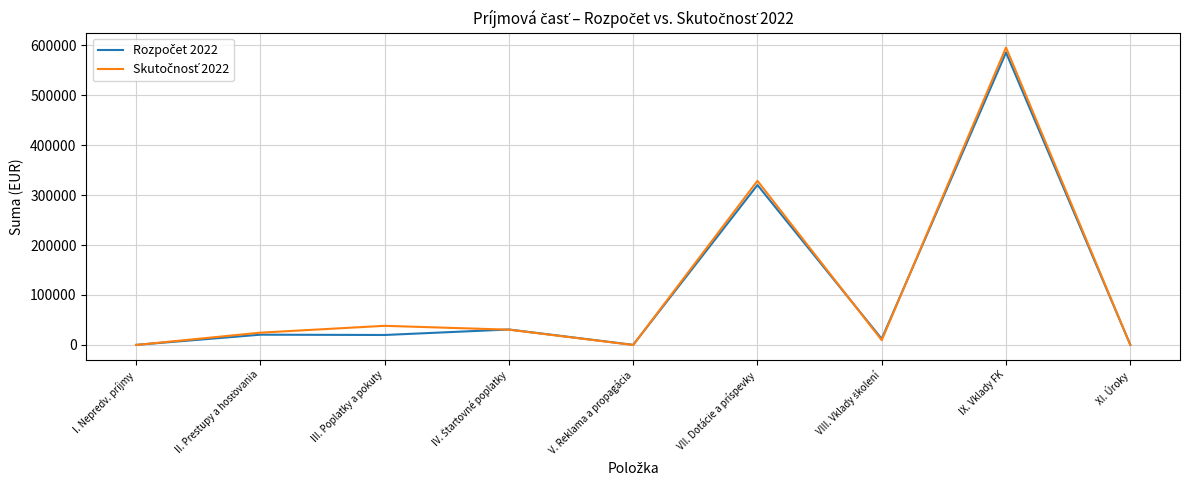

Which category has the highest value across all series?

IX. Vklady FK